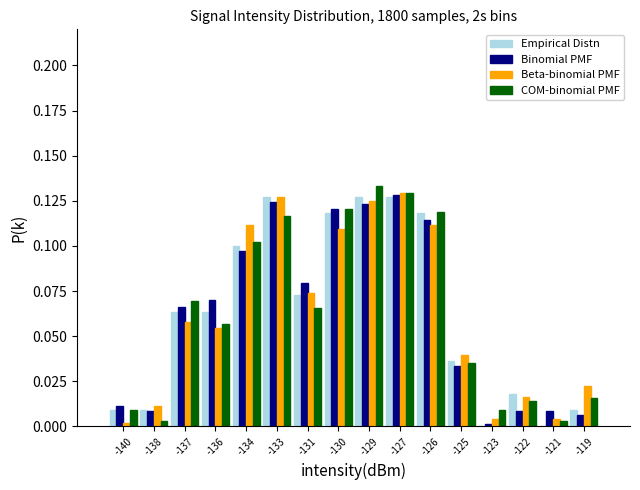

Between -129 and -121, which series saw the biggest shift?

COM-binomial PMF